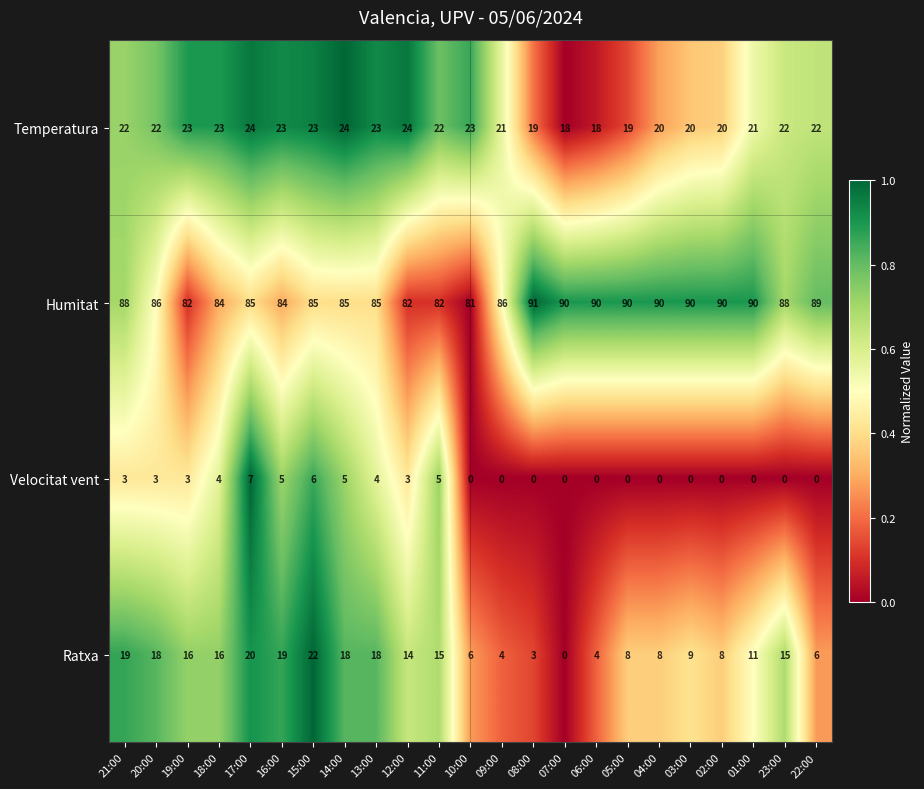

The Humitat series shows 39 at 01:00. True or false?

False